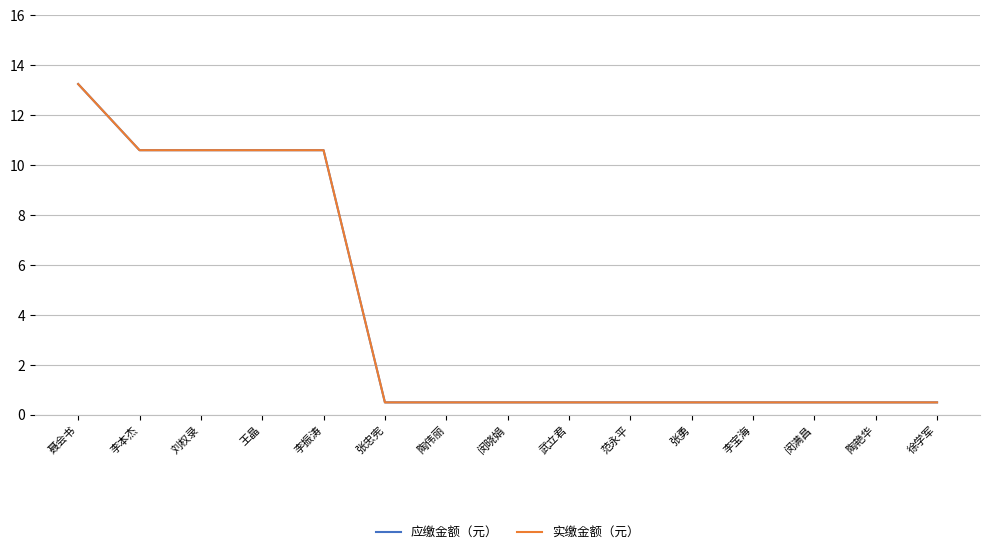

Is the value of 实缴金额（元） at 范永平 greater than the value of 应缴金额（元） at 陶艳华?

No